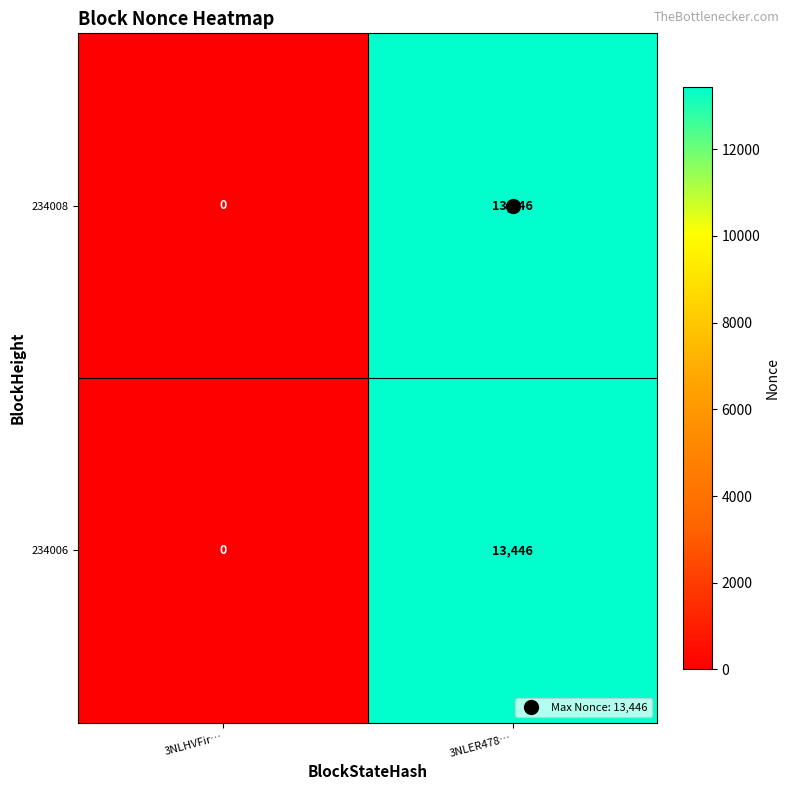

At which label does 234006 reach its peak?

3NLER478…